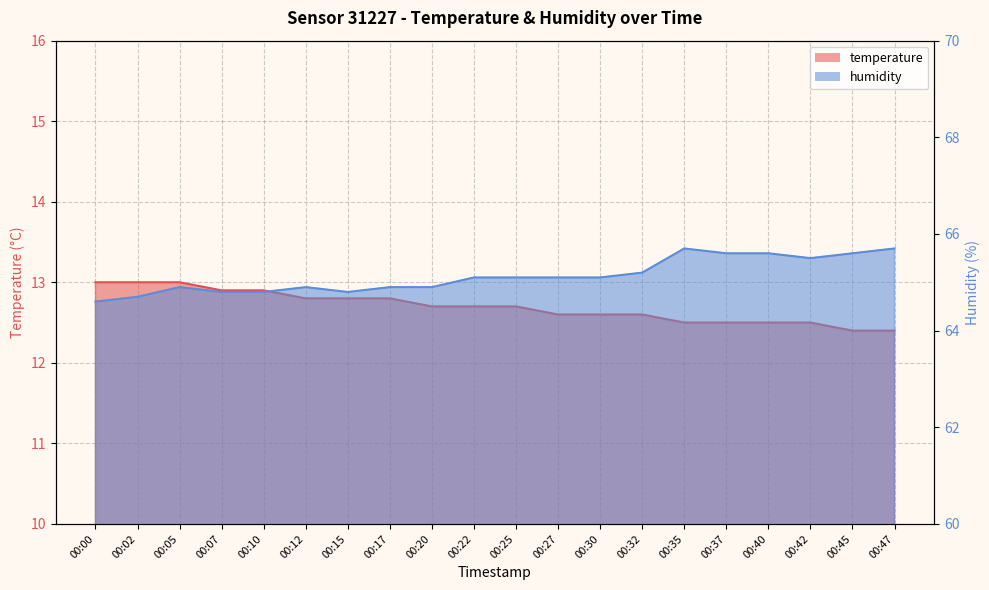

True or false: temperature has a value of 17.8 at 00:32.

False